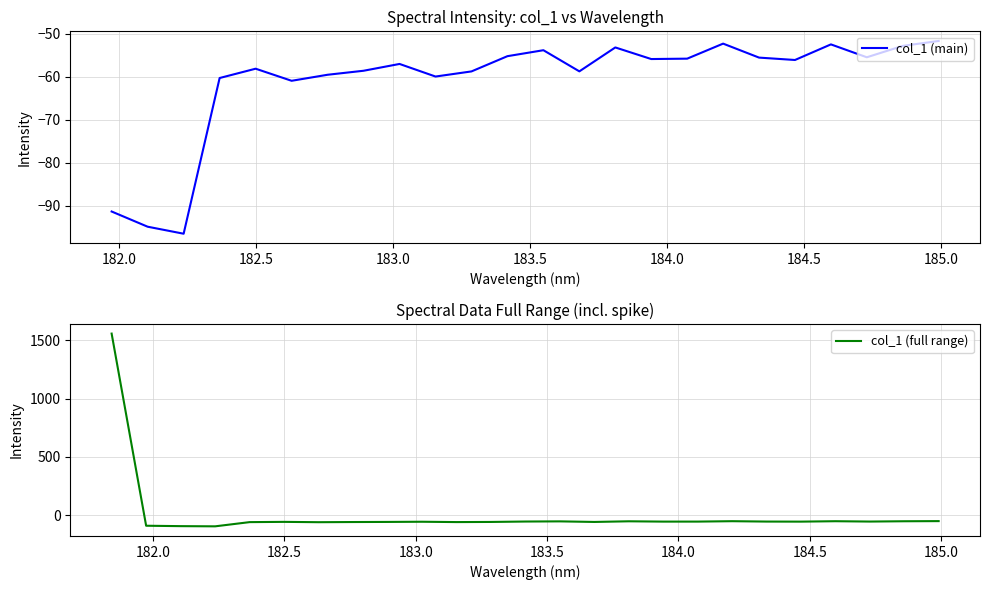

What is the highest value of the col_1 (full range) series?

1558.2